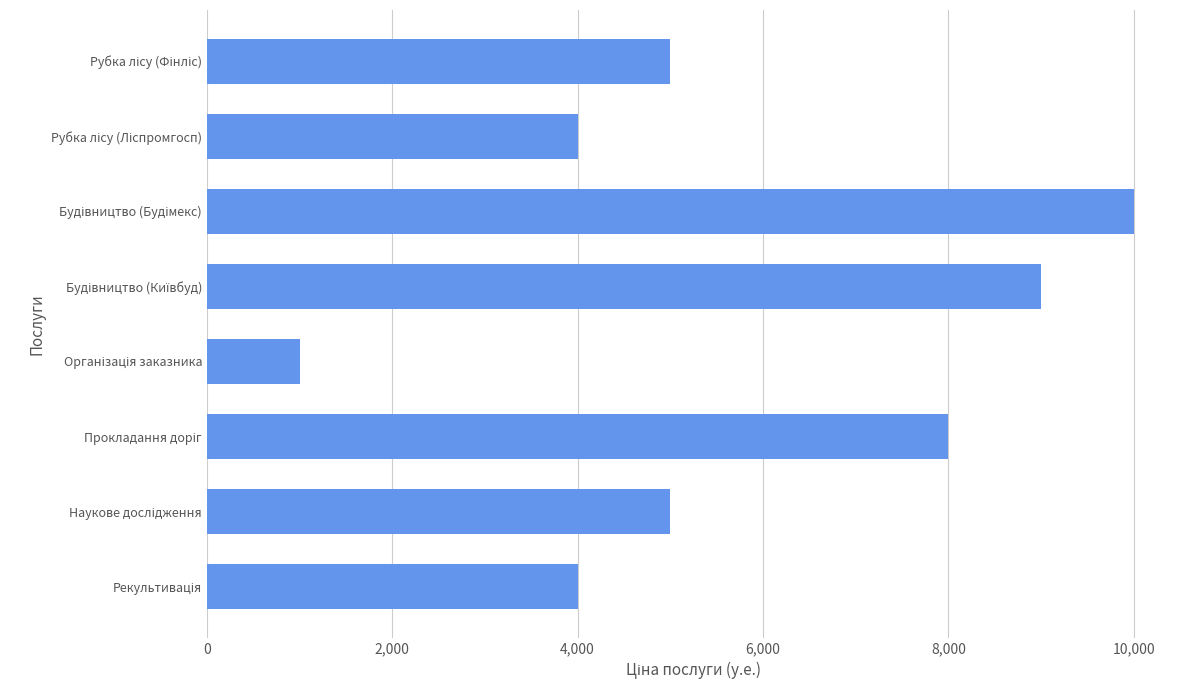

What is the value of the 5th bar from the top?

1000